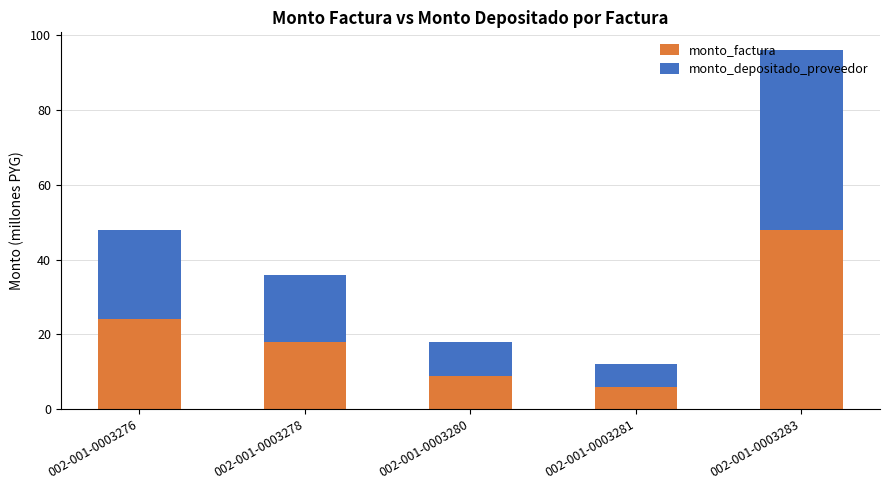

At which label does monto_factura first exceed 18?

002-001-0003276